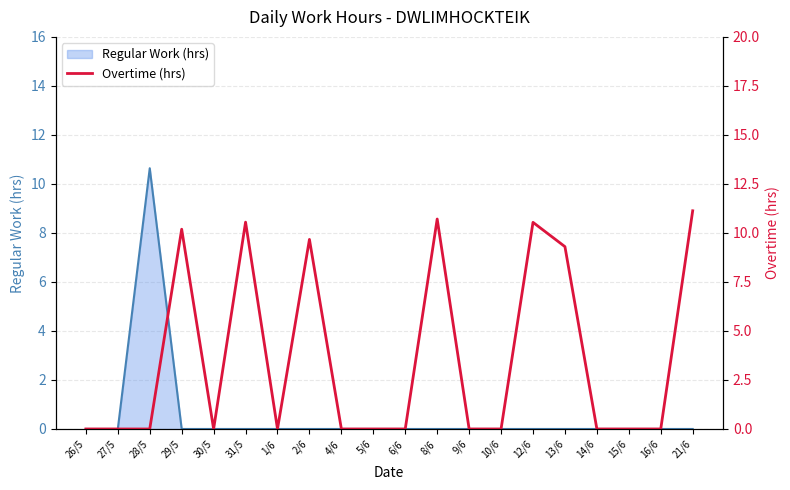

What is the sum of all values?

72.1